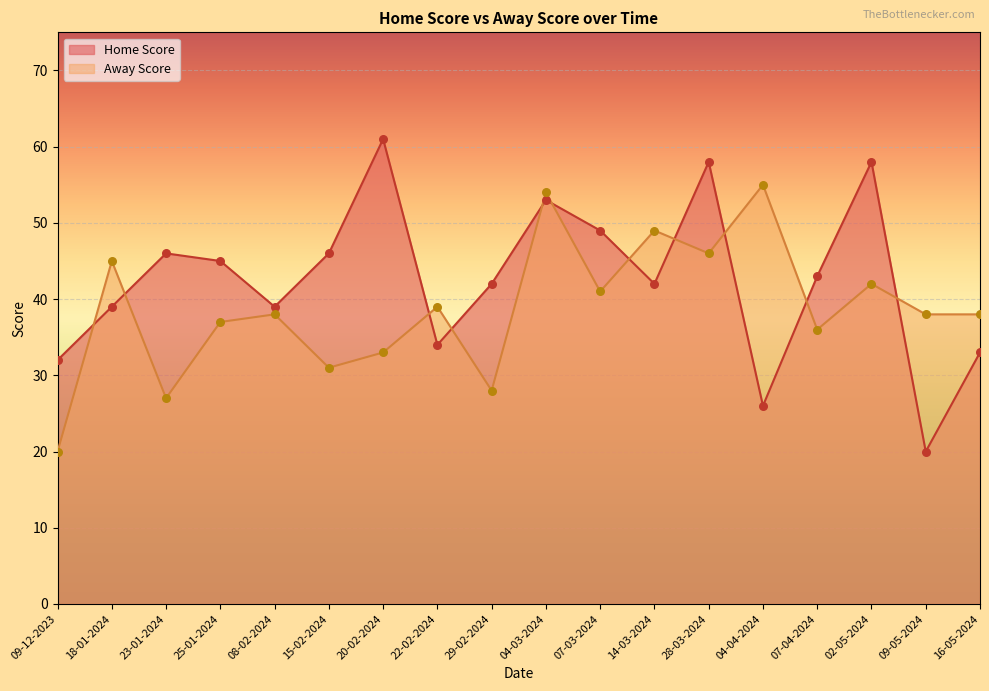

At how many categories does at least one series exceed 32?

17